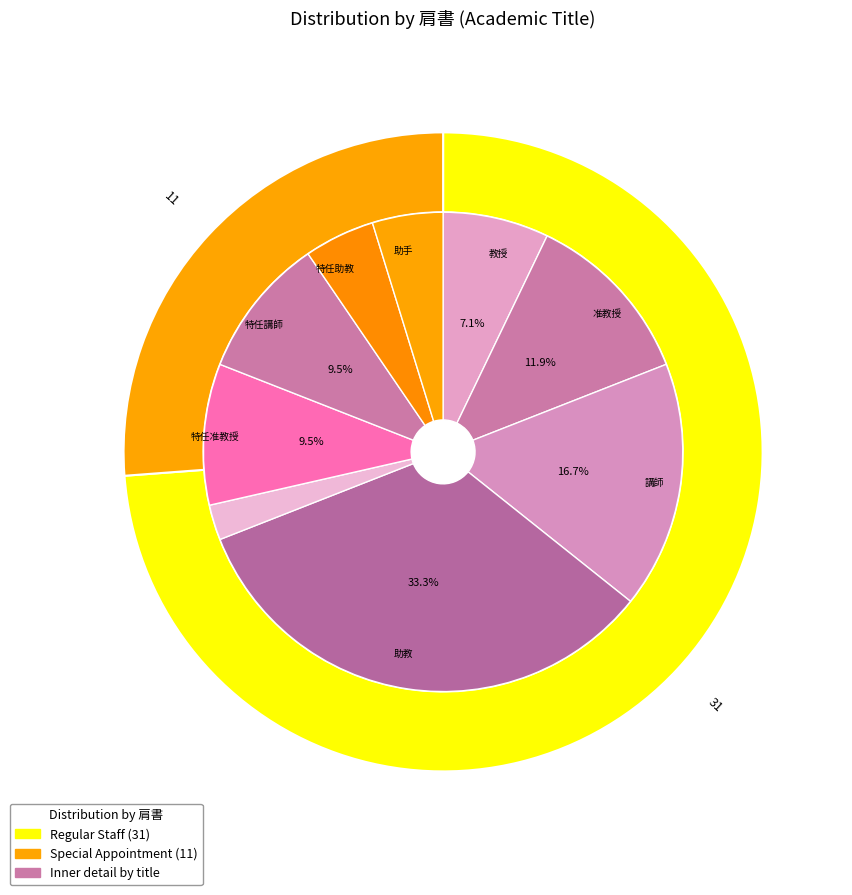

To the nearest percent, what portion does 助教 represent?

33%